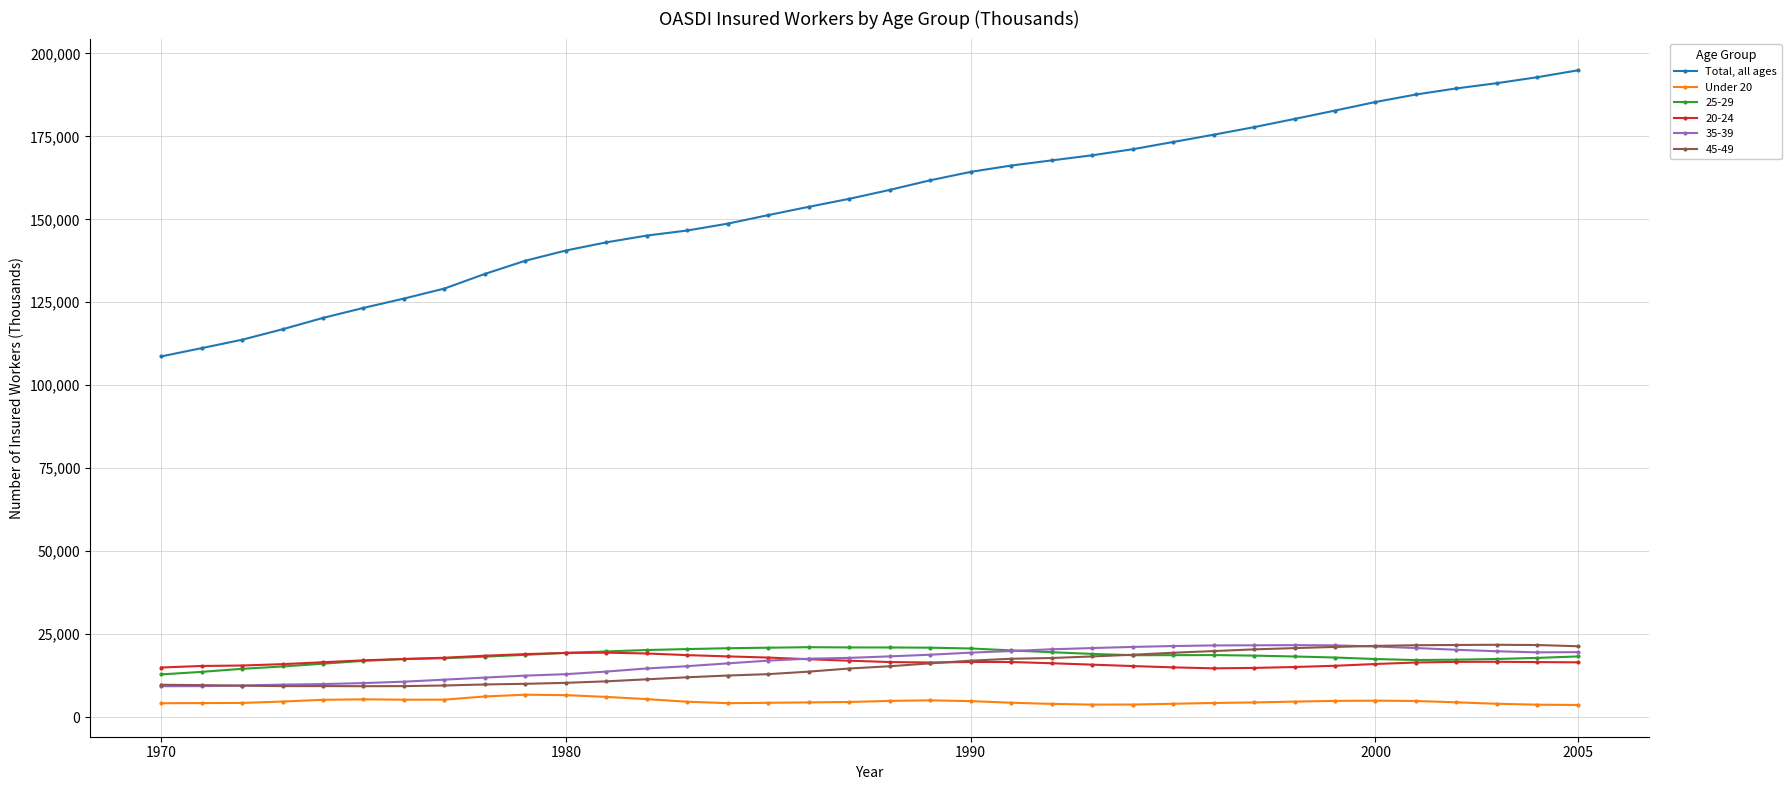

Which series has the widest spread of values?

Total, all ages